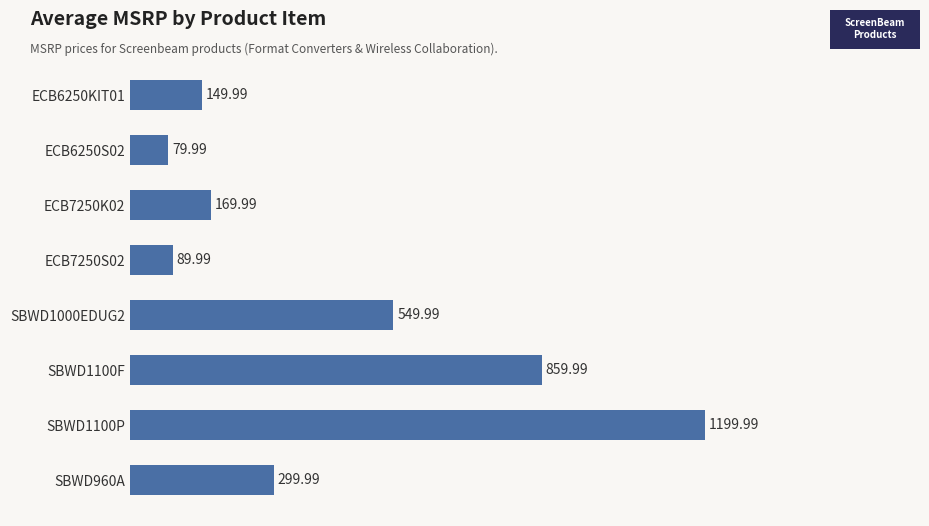

Where is the data nearest to the value 639?

SBWD1000EDUG2